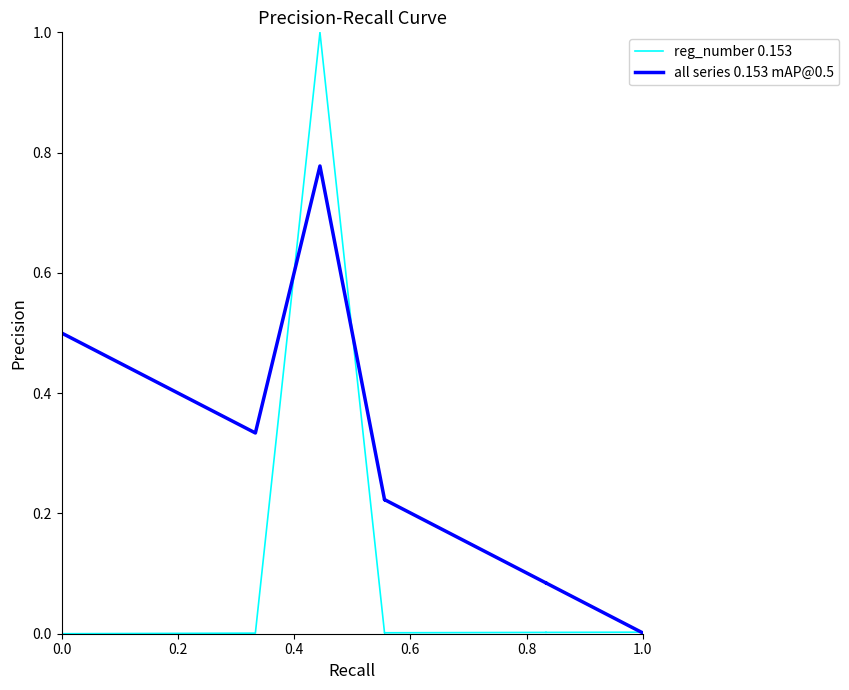

The reg_number 0.153 series shows 0.0 at 10. True or false?

False